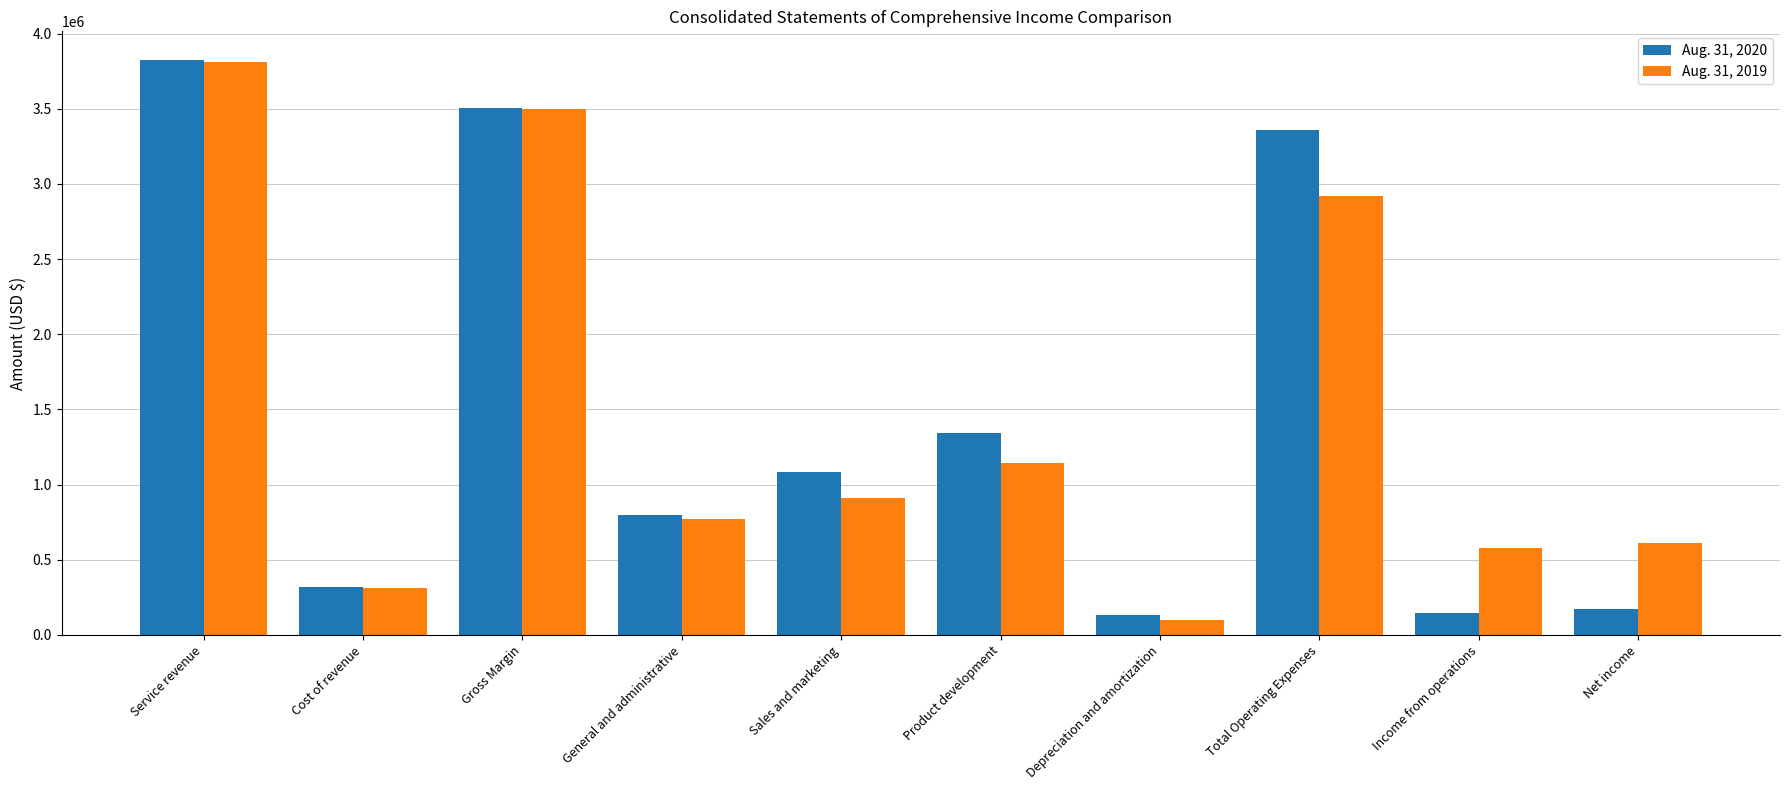

Which label corresponds to the smallest value in the chart?

Depreciation and amortization